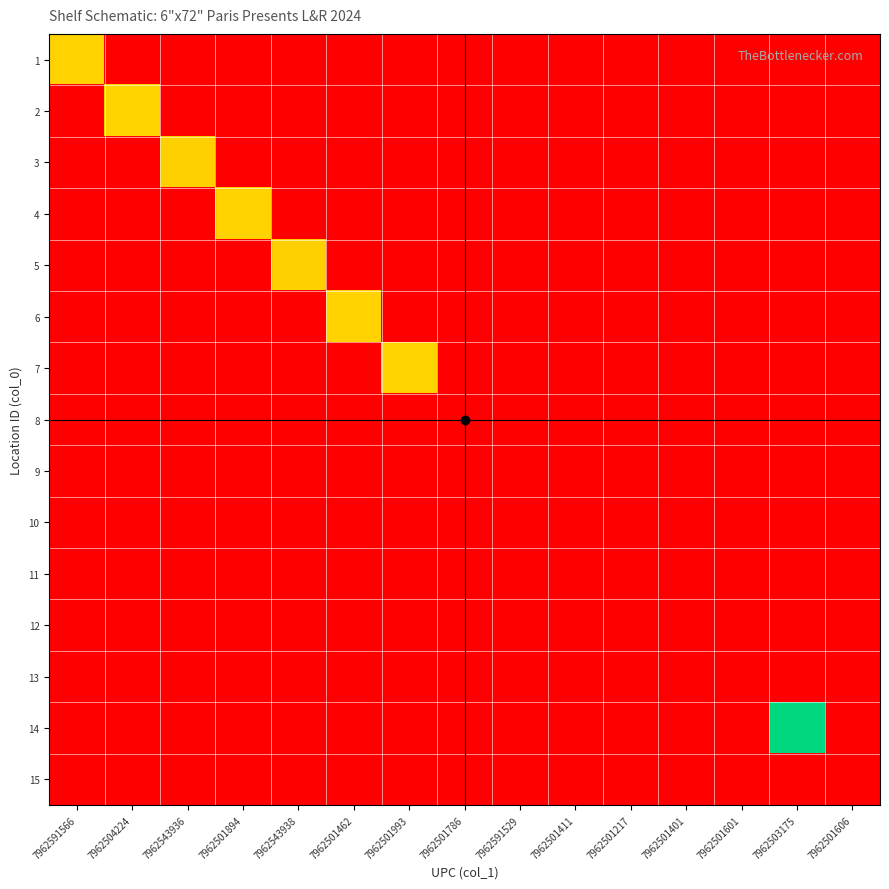

Reading left to right, what are all the values shown in this chart?

1: 7962591566=10156600	7962504224=0	7962543936=0	7962501894=0	7962543938=0	7962501462=0	7962501993=0	7962501786=0	7962591529=0	7962501411=0	7962501217=0	7962501401=0	7962501601=0	7962503175=0	7962501606=0
2: 7962591566=0	7962504224=10422400	7962543936=0	7962501894=0	7962543938=0	7962501462=0	7962501993=0	7962501786=0	7962591529=0	7962501411=0	7962501217=0	7962501401=0	7962501601=0	7962503175=0	7962501606=0
3: 7962591566=0	7962504224=0	7962543936=10009000	7962501894=0	7962543938=0	7962501462=0	7962501993=0	7962501786=0	7962591529=0	7962501411=0	7962501217=0	7962501401=0	7962501601=0	7962503175=0	7962501606=0
4: 7962591566=0	7962504224=0	7962543936=0	7962501894=10189400	7962543938=0	7962501462=0	7962501993=0	7962501786=0	7962591529=0	7962501411=0	7962501217=0	7962501401=0	7962501601=0	7962503175=0	7962501606=0
5: 7962591566=0	7962504224=0	7962543936=0	7962501894=0	7962543938=10009200	7962501462=0	7962501993=0	7962501786=0	7962591529=0	7962501411=0	7962501217=0	7962501401=0	7962501601=0	7962503175=0	7962501606=0
6: 7962591566=0	7962504224=0	7962543936=0	7962501894=0	7962543938=0	7962501462=10146200	7962501993=0	7962501786=0	7962591529=0	7962501411=0	7962501217=0	7962501401=0	7962501601=0	7962503175=0	7962501606=0
7: 7962591566=0	7962504224=0	7962543936=0	7962501894=0	7962543938=0	7962501462=0	7962501993=10199300	7962501786=0	7962591529=0	7962501411=0	7962501217=0	7962501401=0	7962501601=0	7962503175=0	7962501606=0
8: 7962591566=0	7962504224=0	7962543936=0	7962501894=0	7962543938=0	7962501462=0	7962501993=0	7962501786=1786	7962591529=0	7962501411=0	7962501217=0	7962501401=0	7962501601=0	7962503175=0	7962501606=0
9: 7962591566=0	7962504224=0	7962543936=0	7962501894=0	7962543938=0	7962501462=0	7962501993=0	7962501786=0	7962591529=1529	7962501411=0	7962501217=0	7962501401=0	7962501601=0	7962503175=0	7962501606=0
10: 7962591566=0	7962504224=0	7962543936=0	7962501894=0	7962543938=0	7962501462=0	7962501993=0	7962501786=0	7962591529=0	7962501411=1411	7962501217=0	7962501401=0	7962501601=0	7962503175=0	7962501606=0
11: 7962591566=0	7962504224=0	7962543936=0	7962501894=0	7962543938=0	7962501462=0	7962501993=0	7962501786=0	7962591529=0	7962501411=0	7962501217=1217	7962501401=0	7962501601=0	7962503175=0	7962501606=0
12: 7962591566=0	7962504224=0	7962543936=0	7962501894=0	7962543938=0	7962501462=0	7962501993=0	7962501786=0	7962591529=0	7962501411=0	7962501217=0	7962501401=1401	7962501601=0	7962503175=0	7962501606=0
13: 7962591566=0	7962504224=0	7962543936=0	7962501894=0	7962543938=0	7962501462=0	7962501993=0	7962501786=0	7962591529=0	7962501411=0	7962501217=0	7962501401=0	7962501601=1601	7962503175=0	7962501606=0
14: 7962591566=0	7962504224=0	7962543936=0	7962501894=0	7962543938=0	7962501462=0	7962501993=0	7962501786=0	7962591529=0	7962501411=0	7962501217=0	7962501401=0	7962501601=0	7962503175=20317500	7962501606=0
15: 7962591566=0	7962504224=0	7962543936=0	7962501894=0	7962543938=0	7962501462=0	7962501993=0	7962501786=0	7962591529=0	7962501411=0	7962501217=0	7962501401=0	7962501601=0	7962503175=0	7962501606=1606